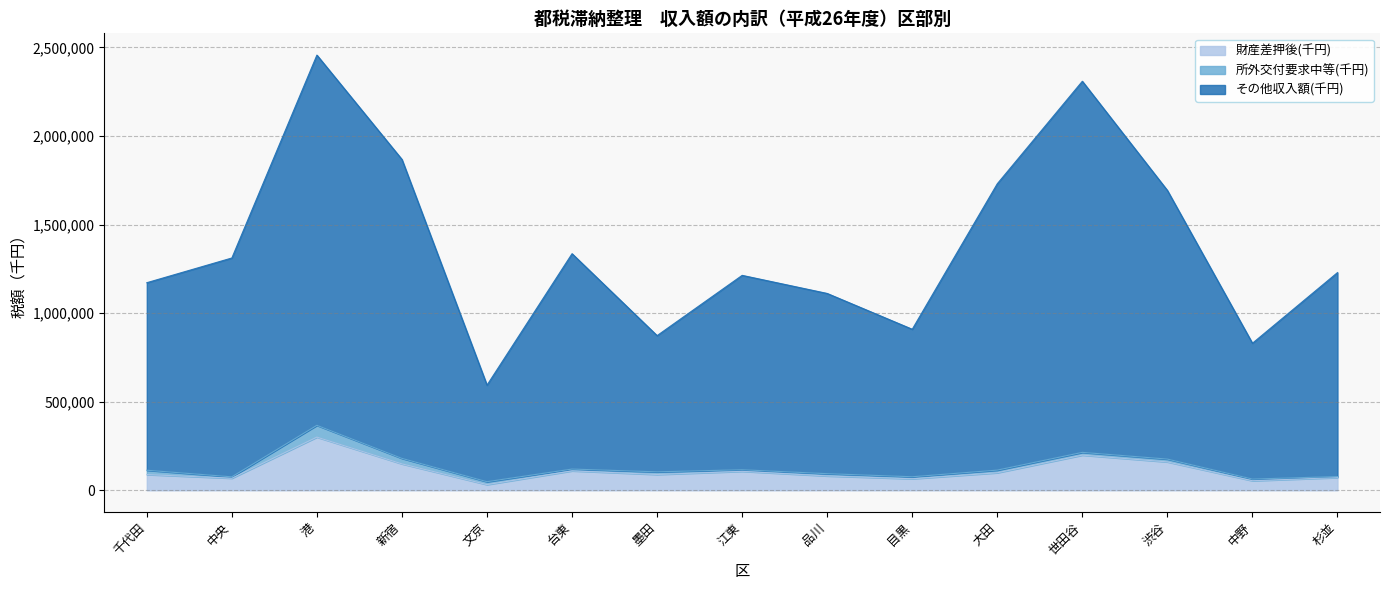

Is the value of その他収入額(千円) at 台東 greater than the value of 財産差押後(千円) at 新宿?

Yes